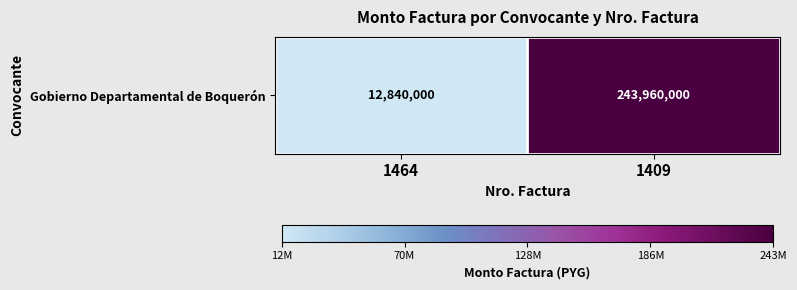

Rank the categories by value from highest to lowest.

1409, 1464